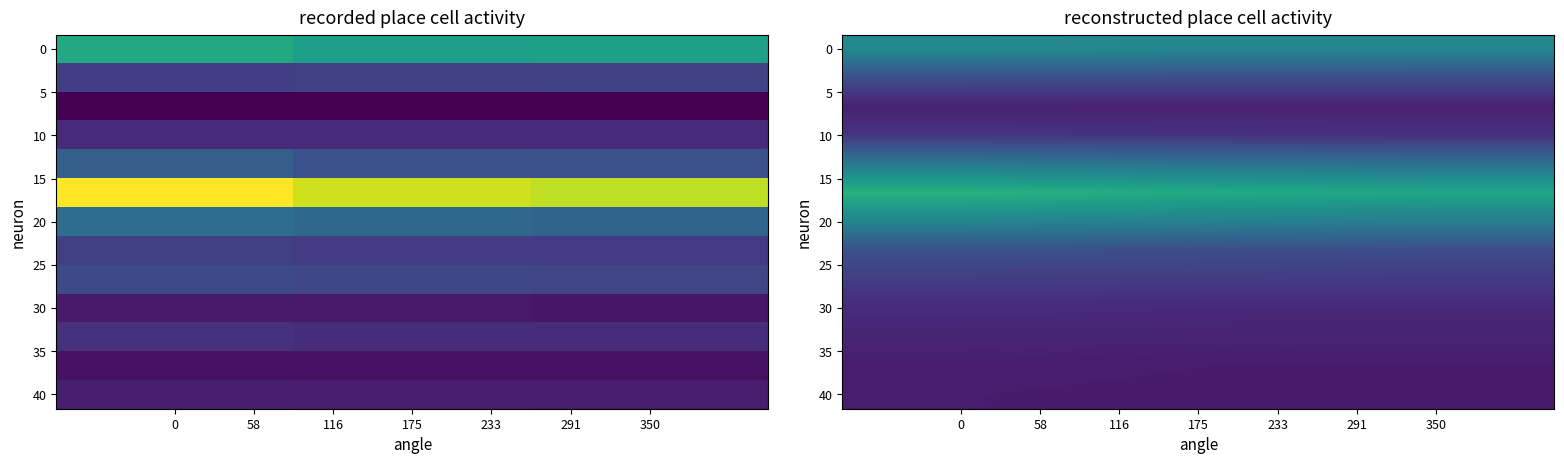

What is the total value across all series at 58?

13200.4